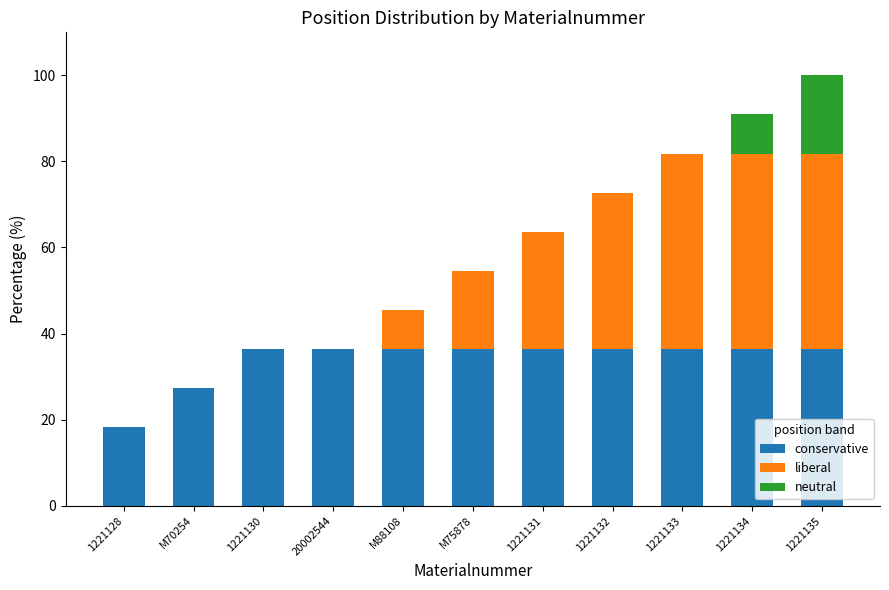

At which category is the sum across all series the highest?

1221135